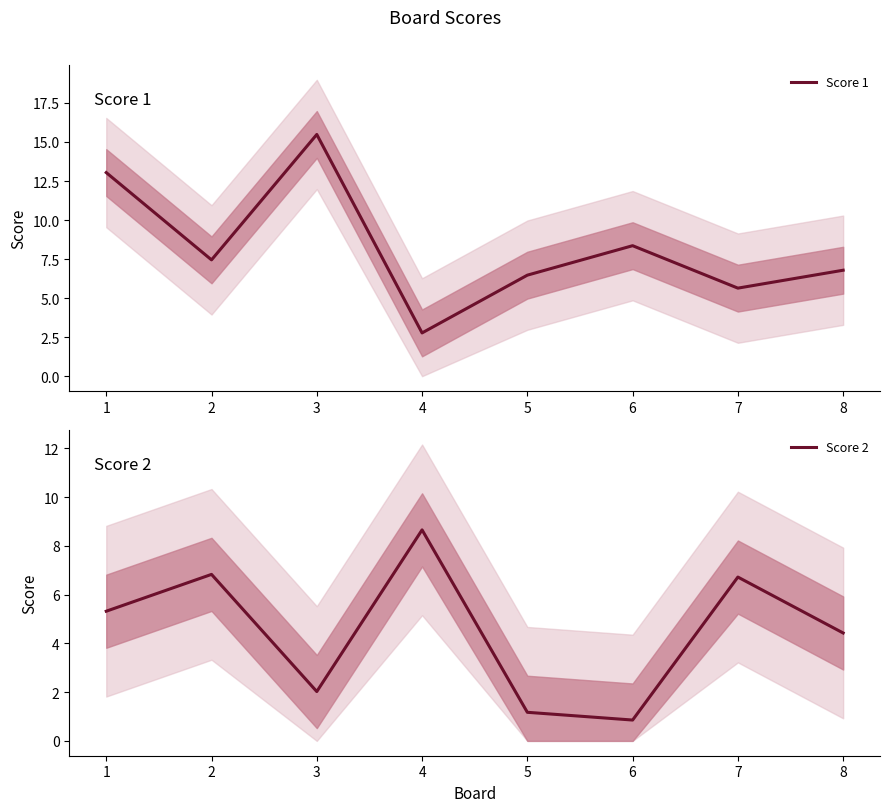

In Score 2, how many points are higher than both neighbors (excluding endpoints)?

3